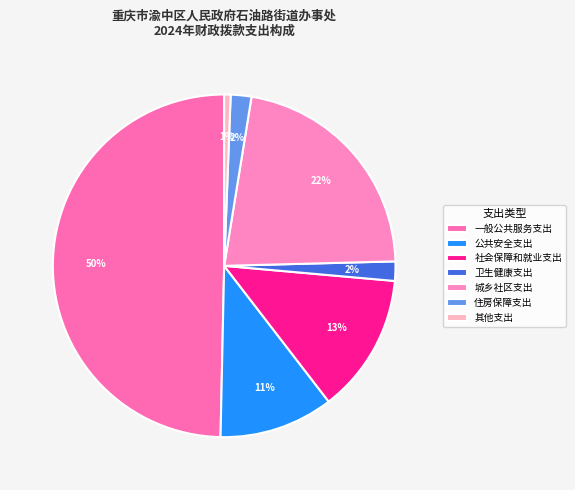

How many slices are in this pie chart?

7